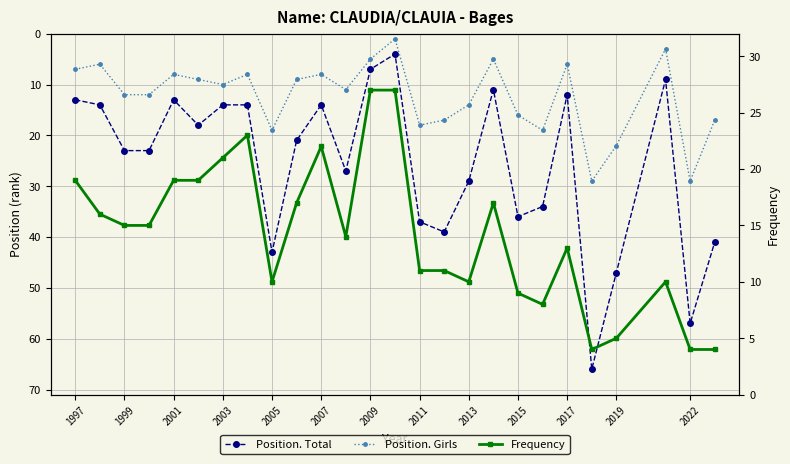

At how many categories does at least one series exceed 9?

26